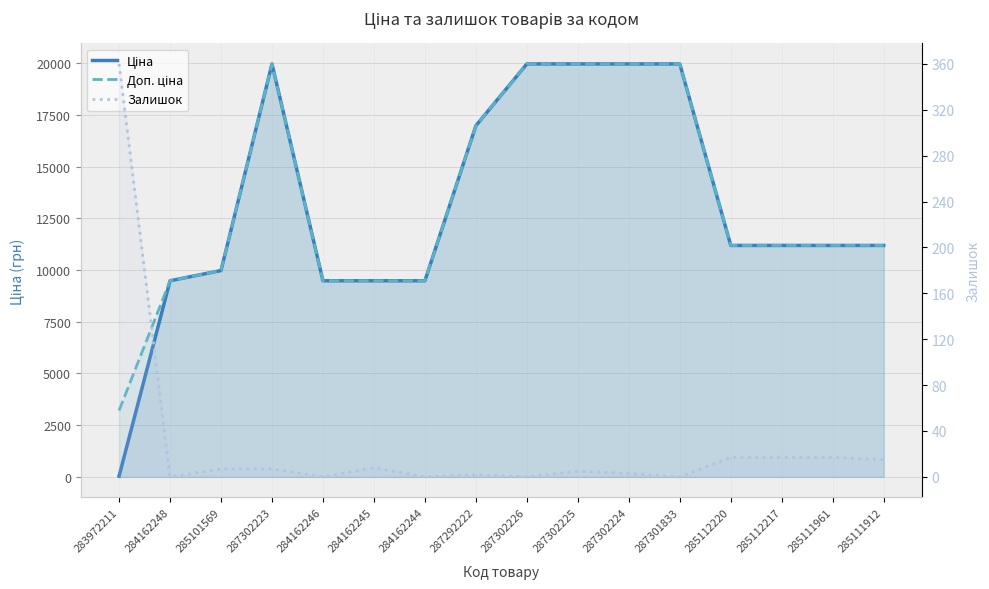

What is the label of the 3rd point from the right?

285112217